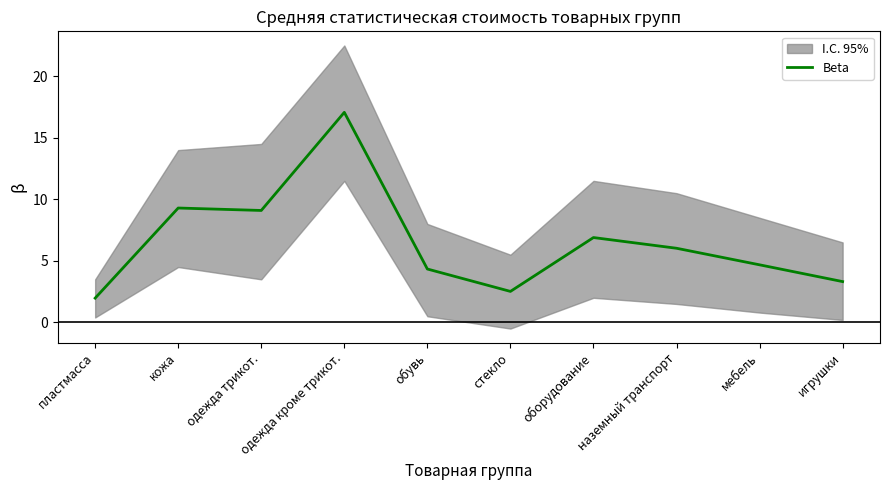

What is the label of the 1st point from the right?

игрушки